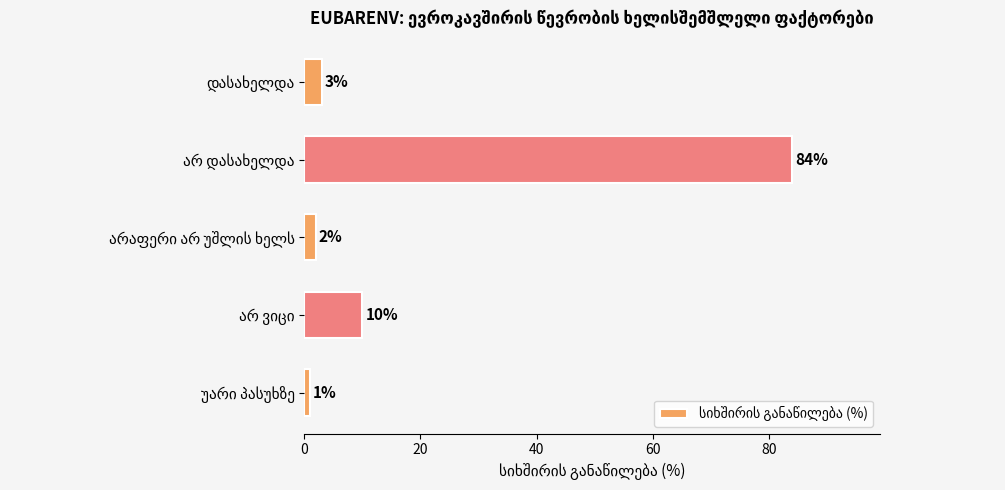

How many bars are there in total?

5